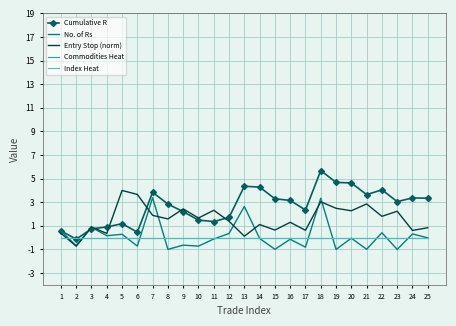

Rank the series at 25 from highest to lowest value.

Cumulative R, Entry Stop (norm), Commodities Heat, Index Heat, No. of Rs